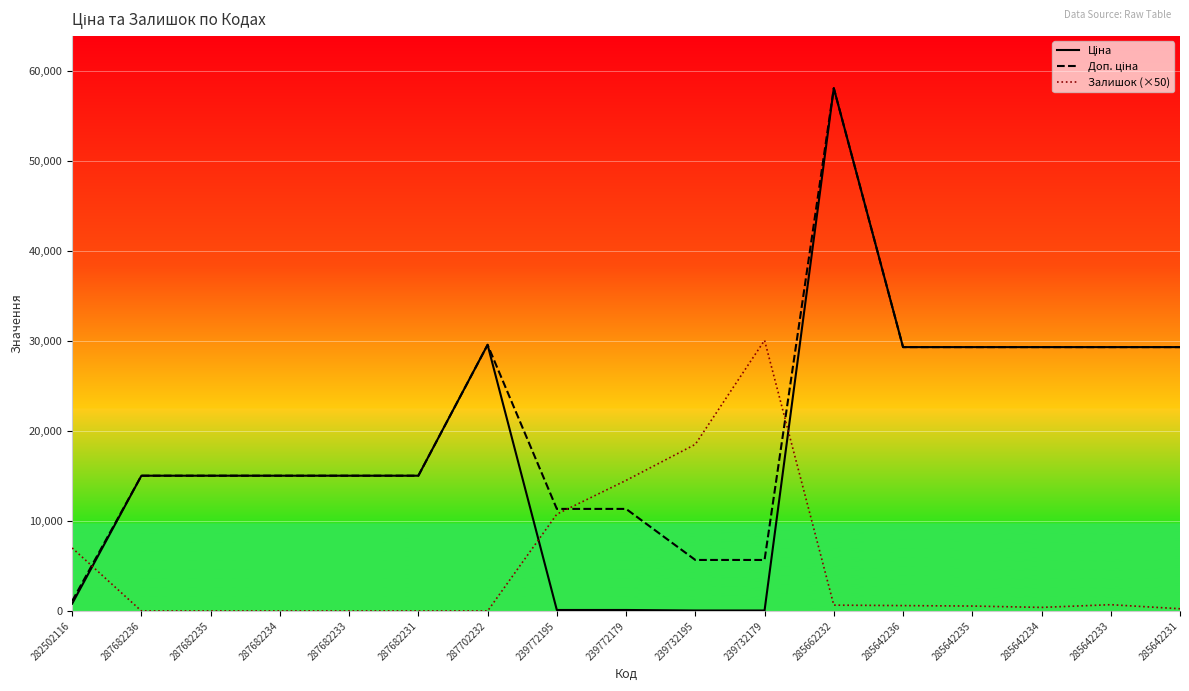

What are all the series names shown in the legend?

Ціна, Доп. ціна, Залишок (×50)